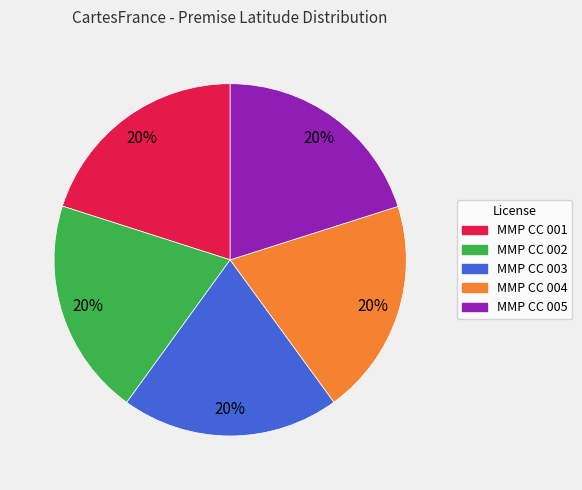

Approximately how many times larger is the value at MMP CC 003 compared to MMP CC 004?

1.0